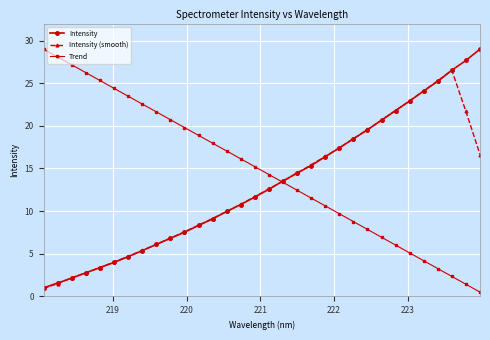

What is the value of the Intensity point at the 30th from the left?

26.5